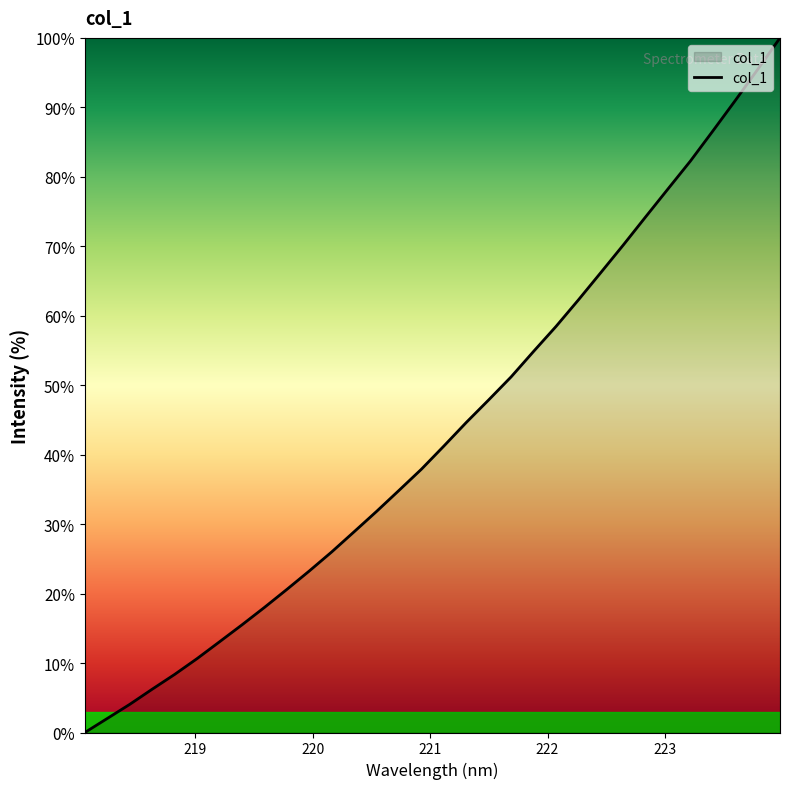

What is the greatest value displayed?

100.0